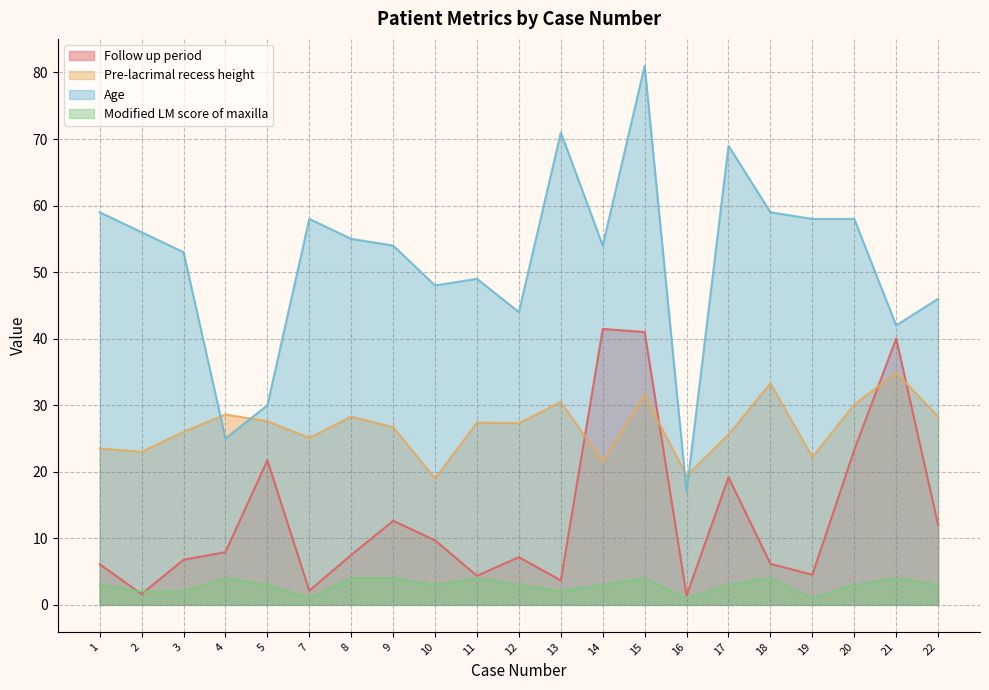

What is the difference between the maximum and minimum values in the Age series?

64.0